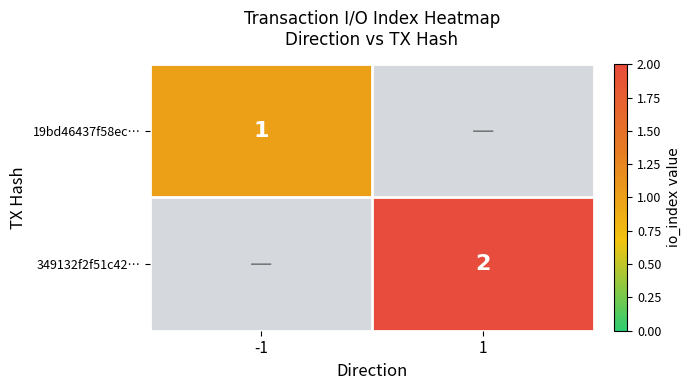

Is it true that 19bd46437f58ec… equals 1 at -1?

True